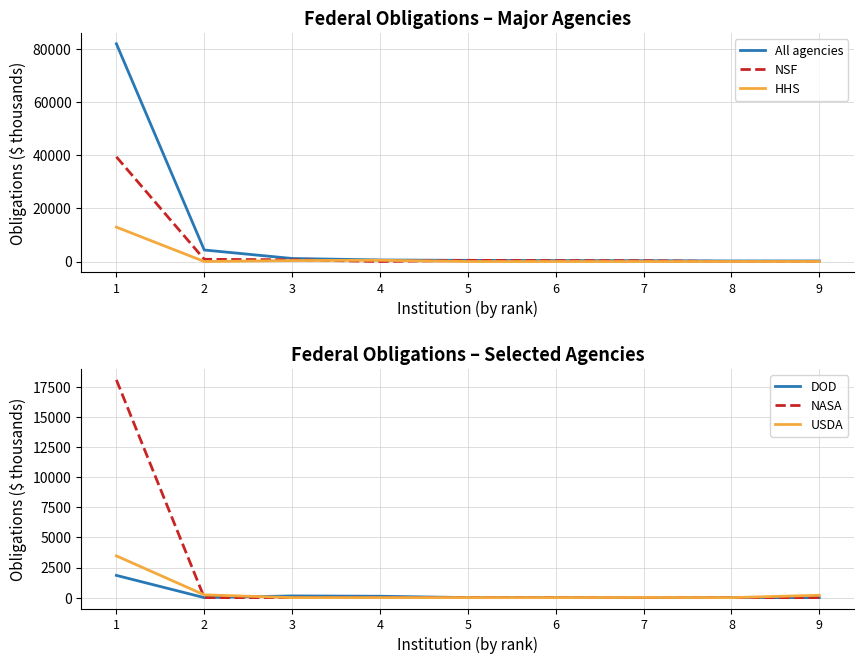

What is the sum of the All agencies values at 9 and 1?

82156.0